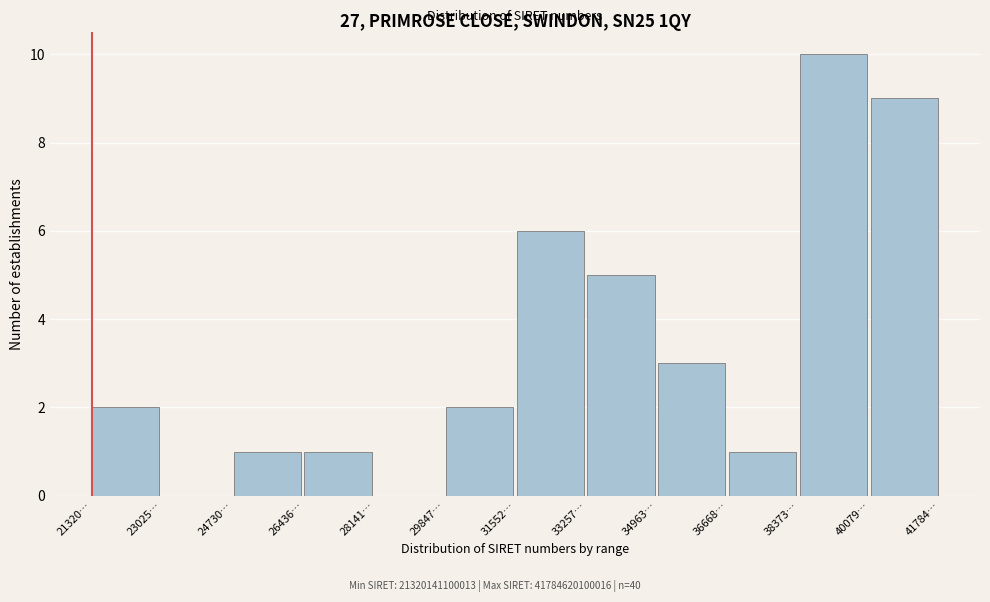

Reading left to right, what are all the values shown in this chart?

21320…=2	23025…=0	24730…=1	26436…=1	28141…=0	29847…=2	31552…=6	33257…=5	34963…=3	36668…=1	38373…=10	40079…=9